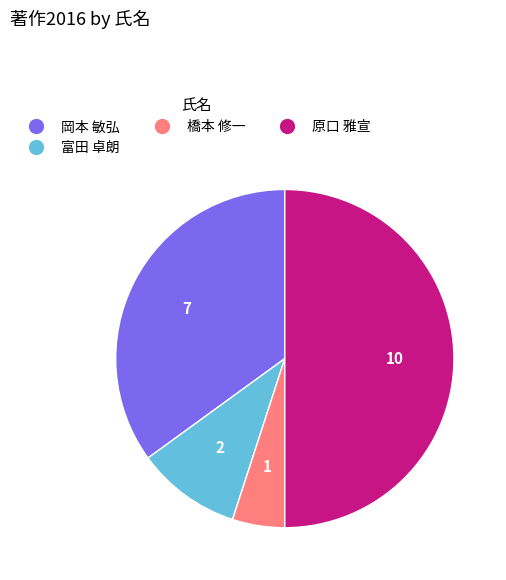

How many slices are in this pie chart?

4